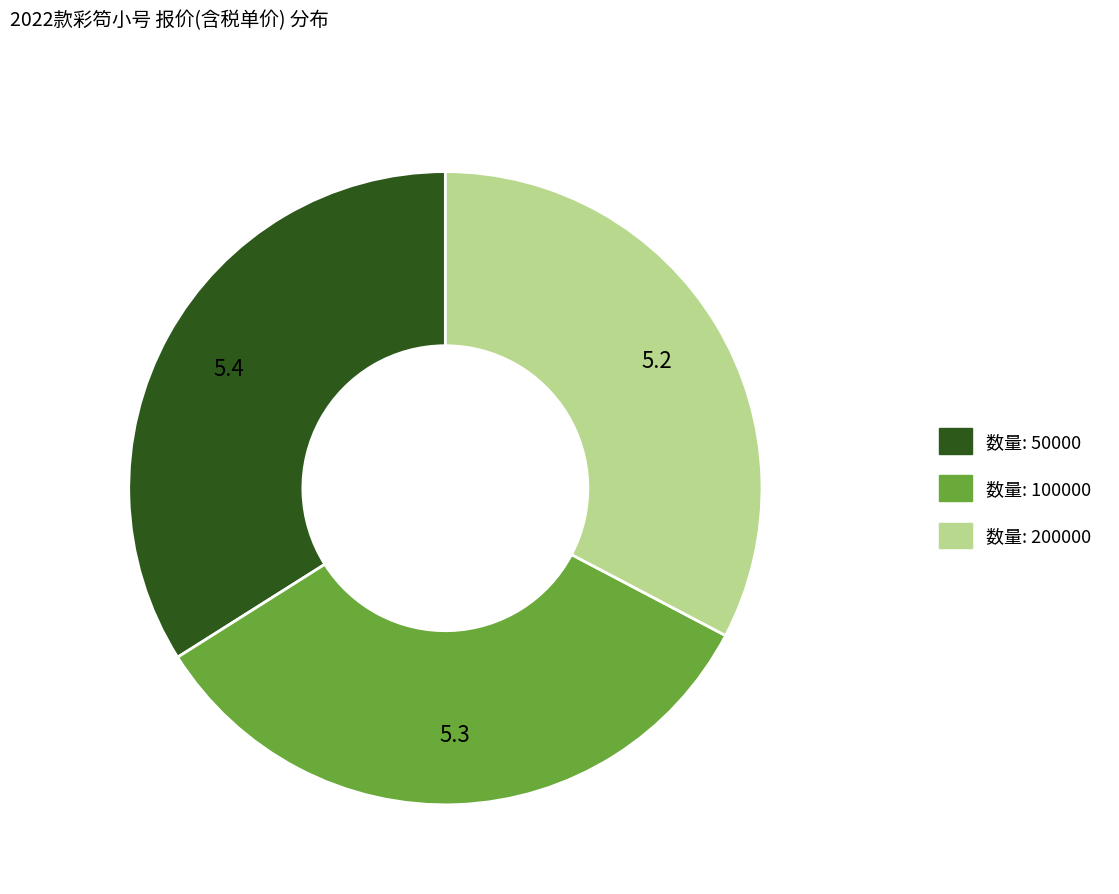

Is there any slice that represents more than half of the pie?

No